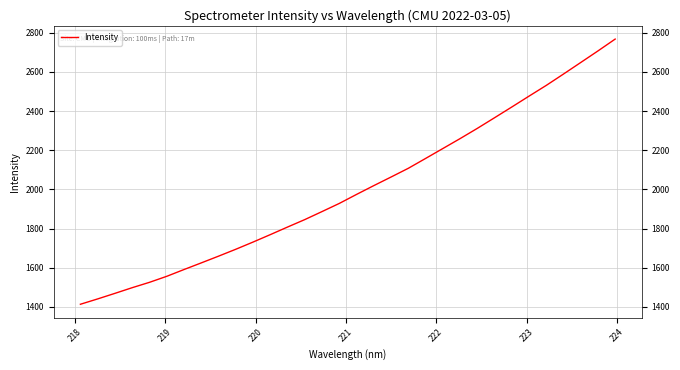

What is the difference between the maximum and minimum values?

1355.1